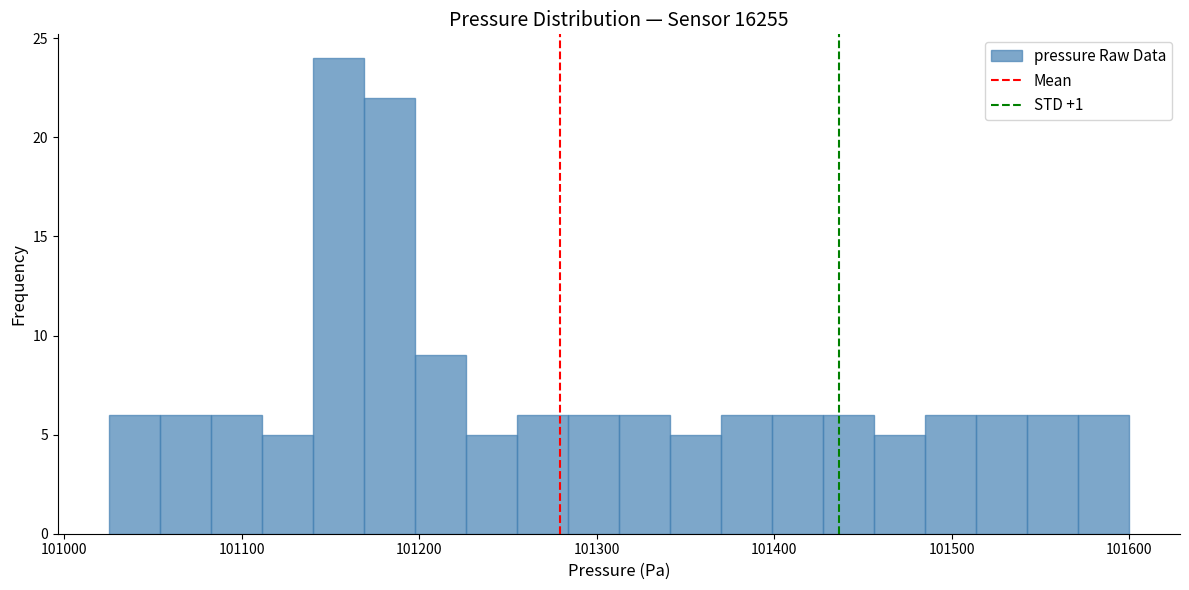

Read against the x-axis, roughly where is the centre of the tallest bar?

101150